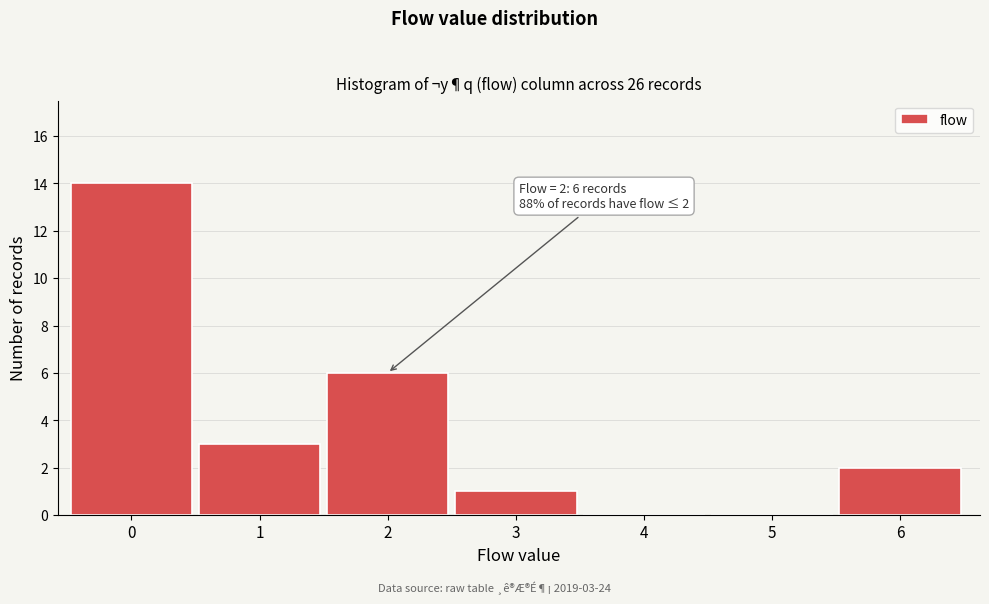

Reading left to right, transcribe all the data shown in this chart.

0=14	1=3	2=6	3=1	4=0	5=0	6=2